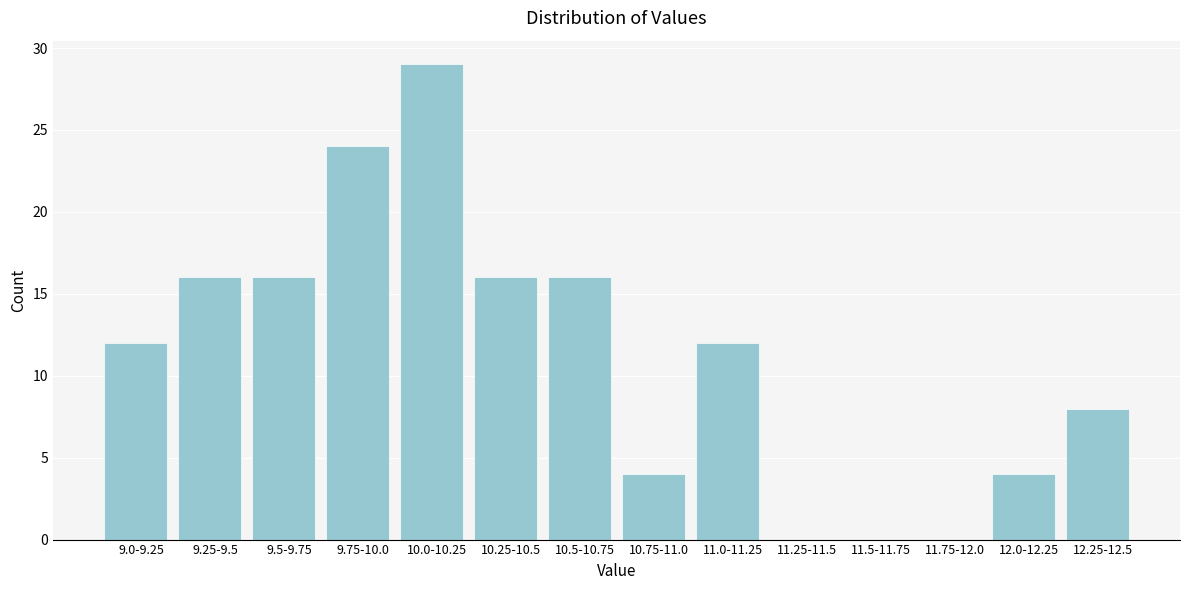

Reading right to left, extract all data points from this chart.

12.25-12.5=8	12.0-12.25=4	11.75-12.0=0	11.5-11.75=0	11.25-11.5=0	11.0-11.25=12	10.75-11.0=4	10.5-10.75=16	10.25-10.5=16	10.0-10.25=29	9.75-10.0=24	9.5-9.75=16	9.25-9.5=16	9.0-9.25=12